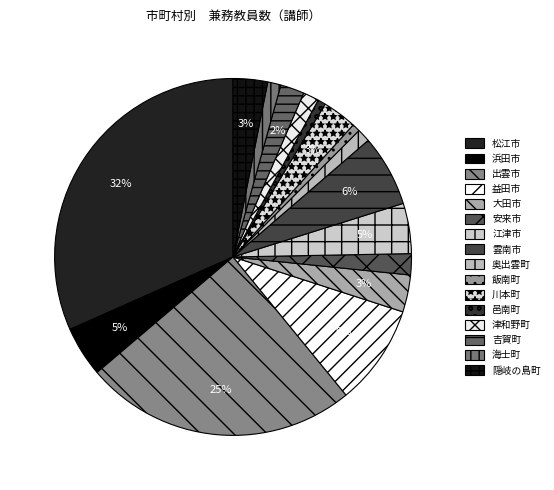

Is there a majority slice in this chart?

No